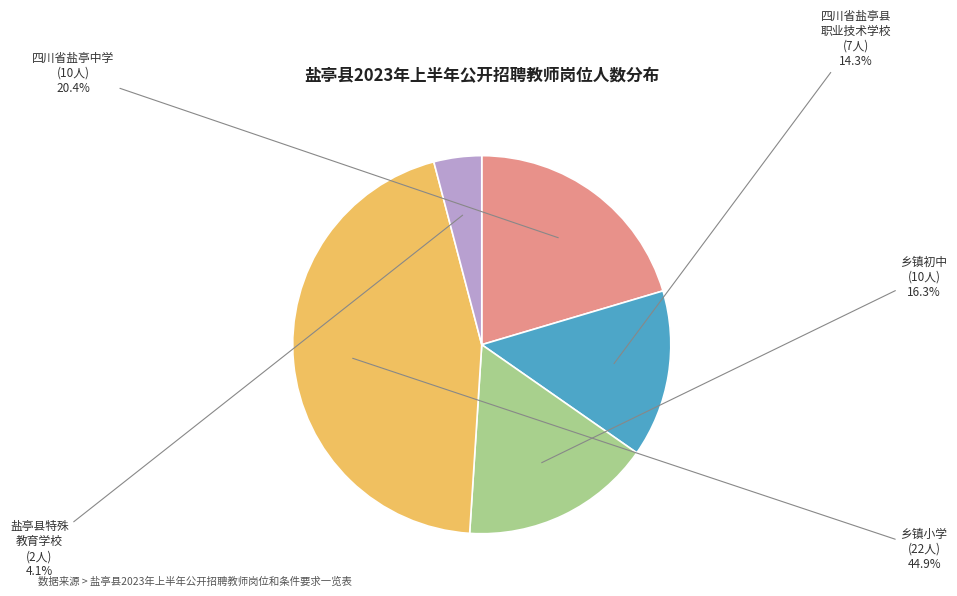

Is the sum of 四川省盐亭中学 (10人) and 四川省盐亭县 职业技术学校 (7人) greater than half?

No